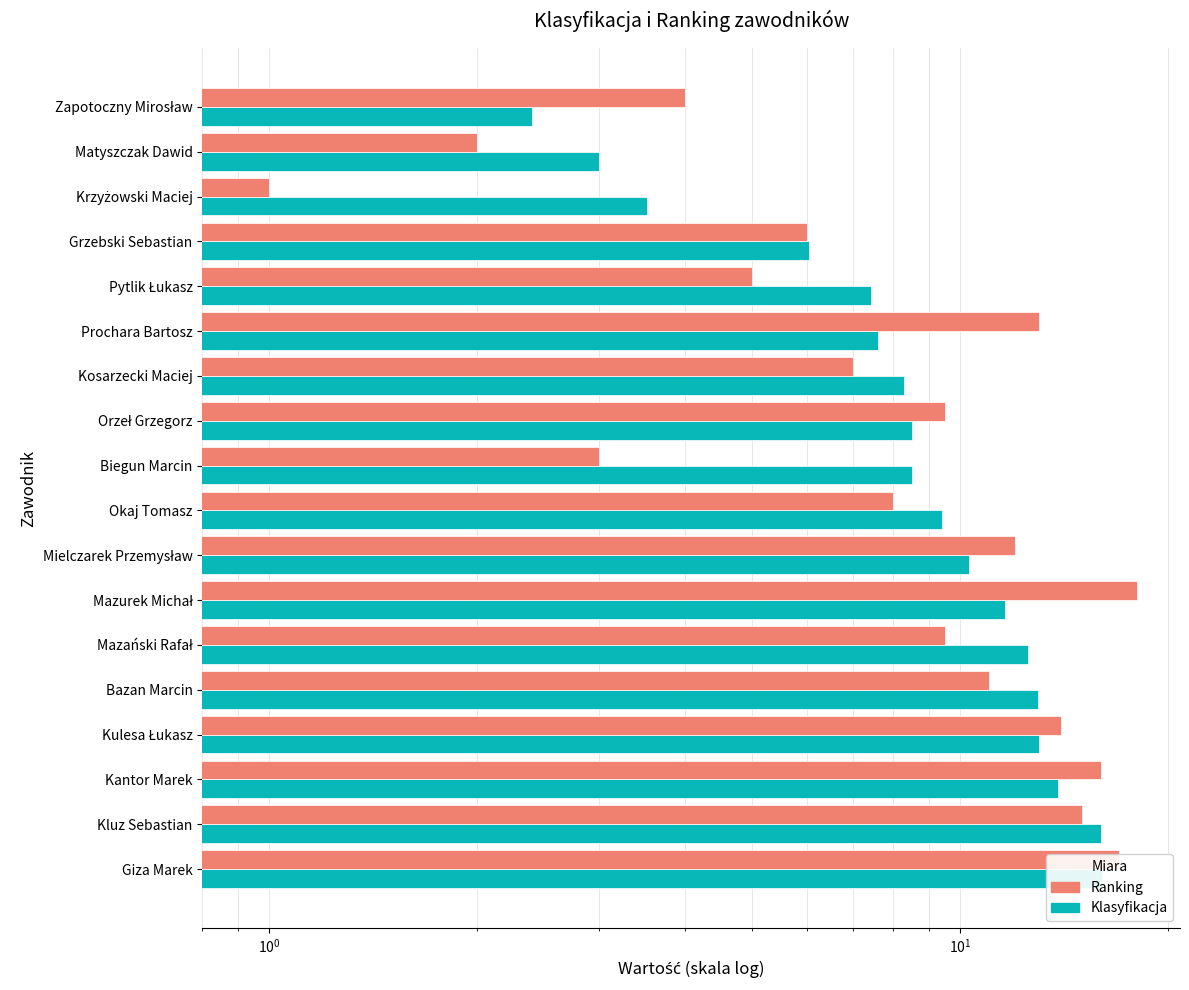

How many categories are shown in the chart?

18